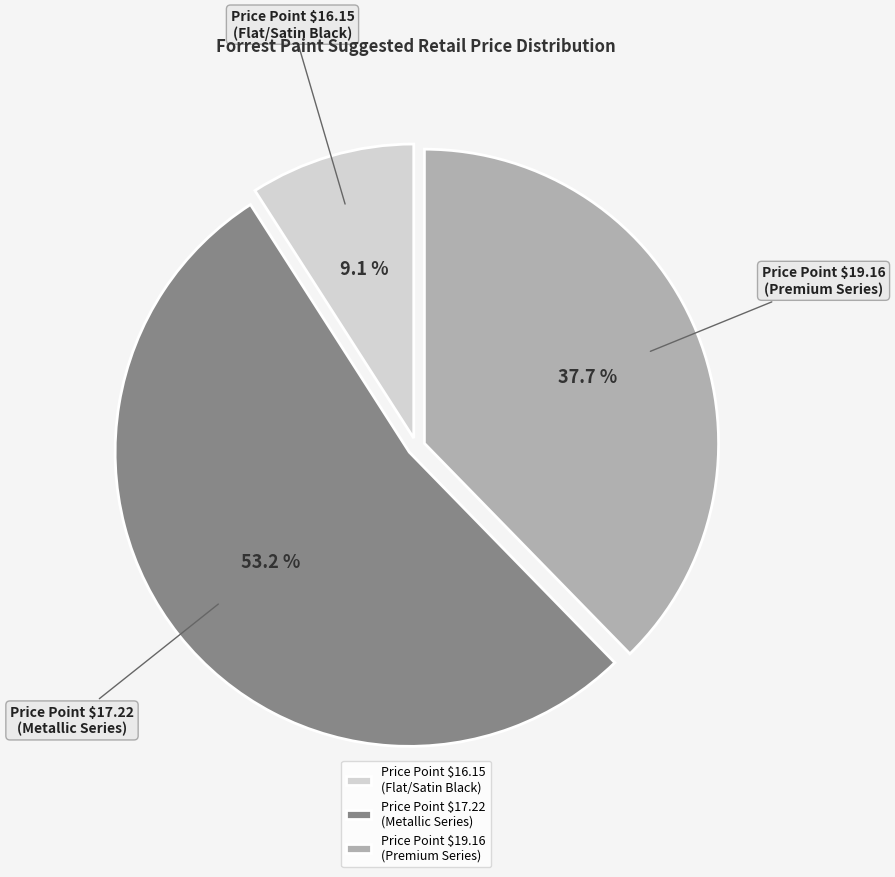

Which slice is the largest?

Price Point $17.22 (Metallic Series)